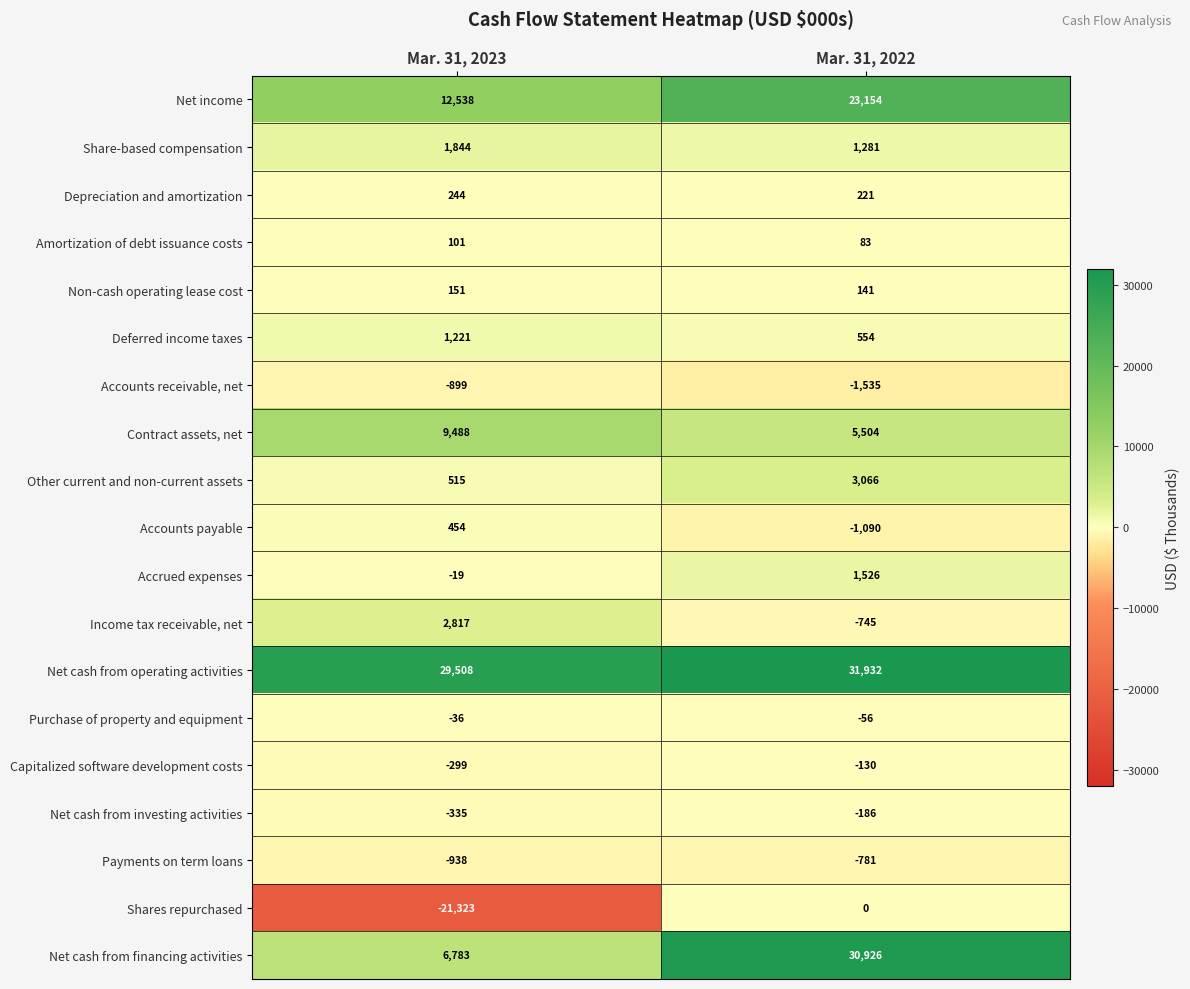

What is the maximum value shown in the chart?

31932